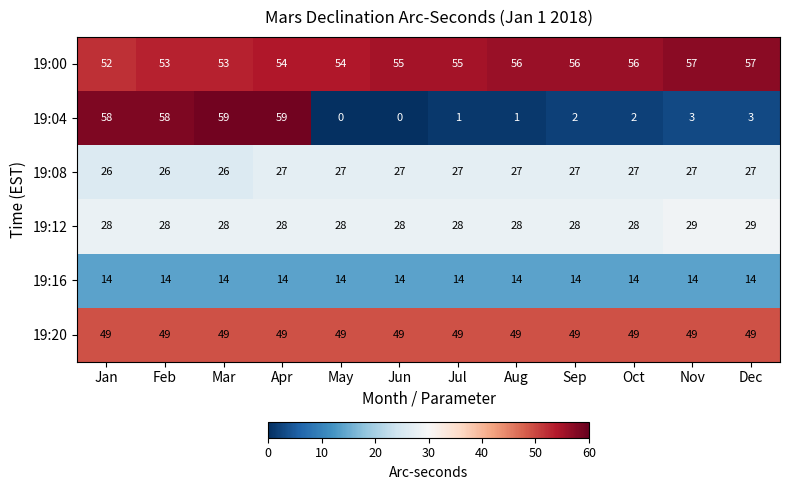

The 19:04 series shows 1 at Jul. True or false?

True